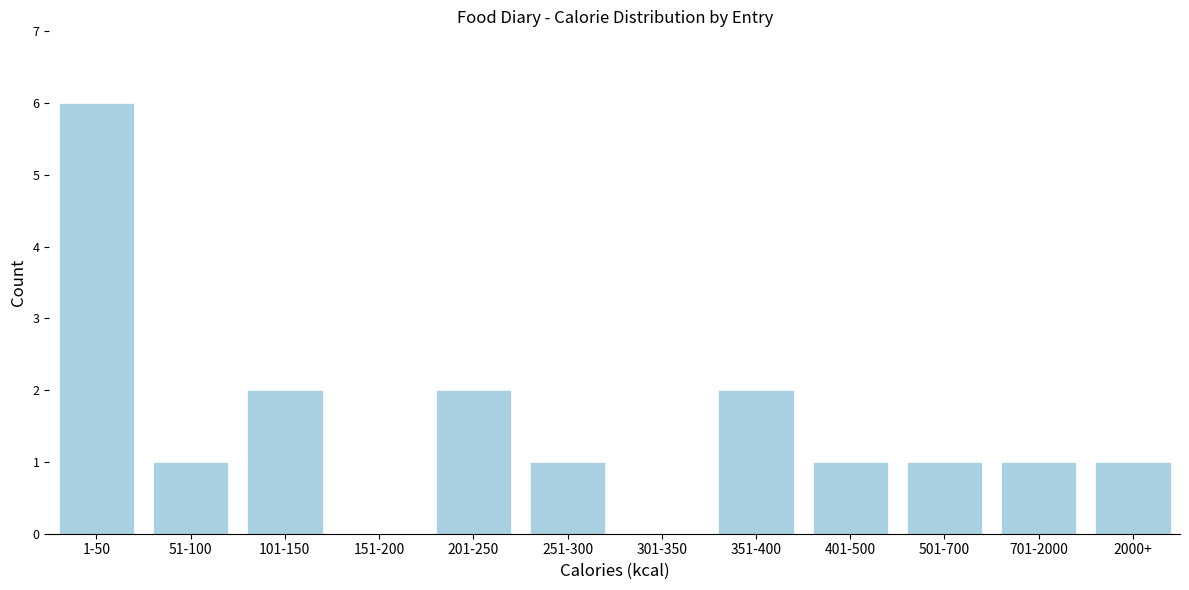

Reading right to left, list all the values displayed in this chart.

2000+=1	701-2000=1	501-700=1	401-500=1	351-400=2	301-350=0	251-300=1	201-250=2	151-200=0	101-150=2	51-100=1	1-50=6